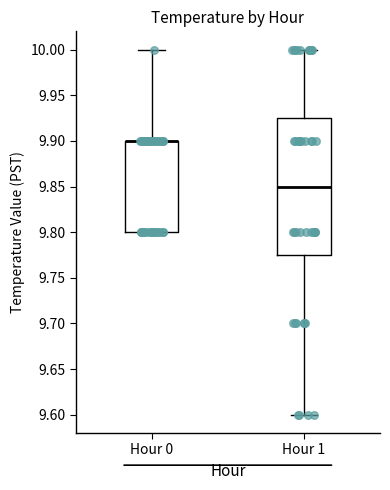

Which box is the tallest, from its lower edge to its upper edge?

Hour 1